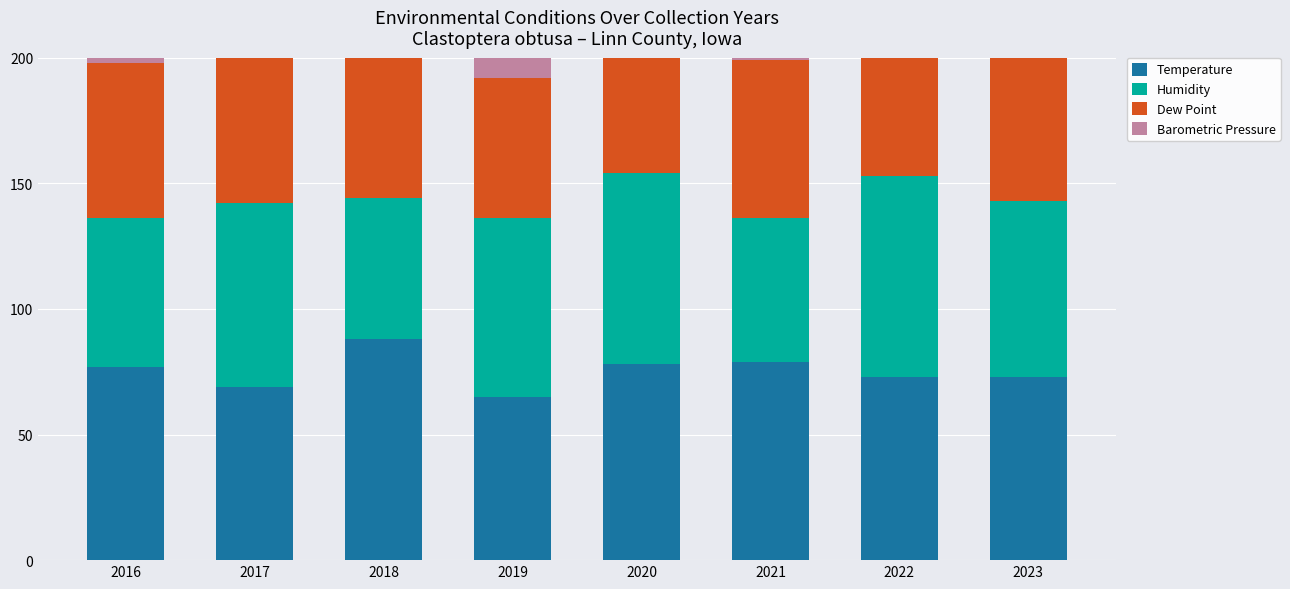

List the series in order of their peak value, highest first.

Temperature, Humidity, Dew Point, Barometric Pressure